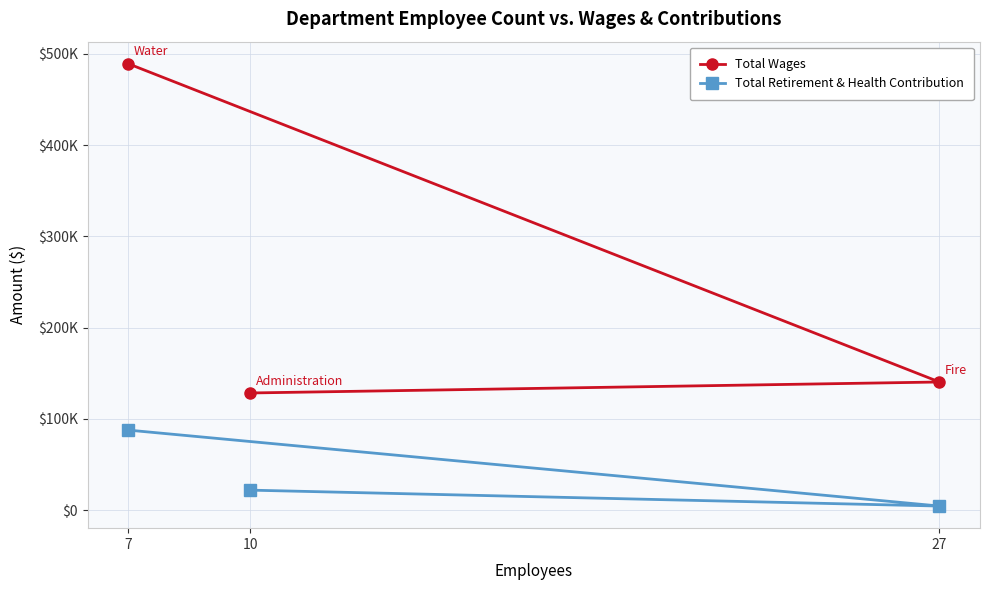

Read the Total Wages value at 27.

140329